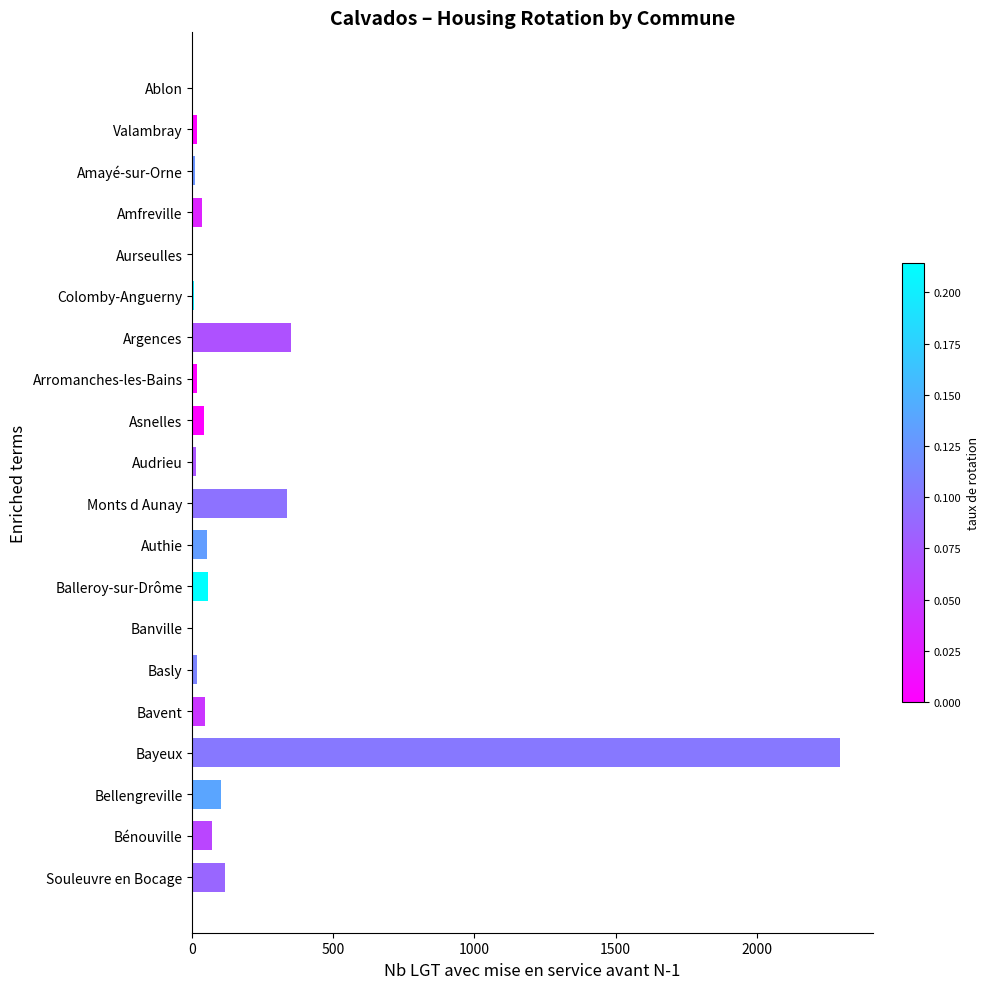

Between Ablon and Authie, which is larger?

Authie